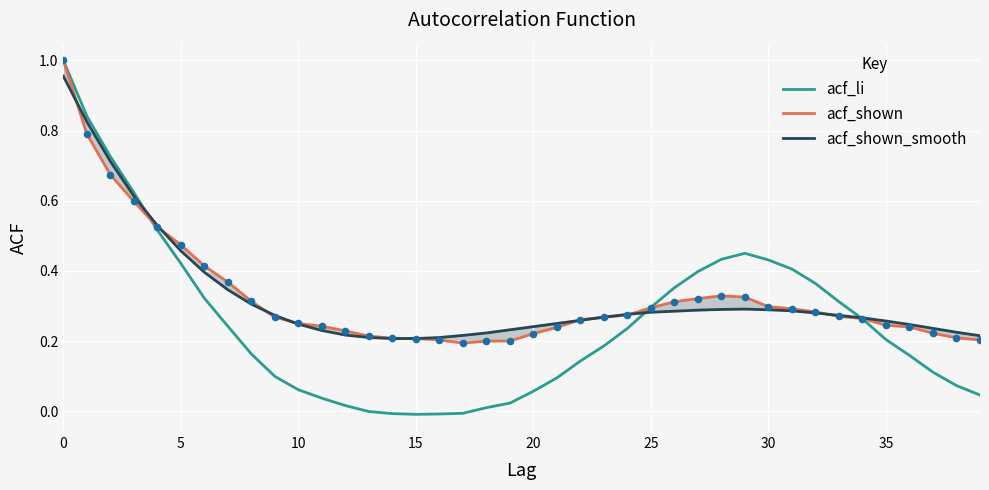

Is it true that acf_li equals 1.3 at 0?

False